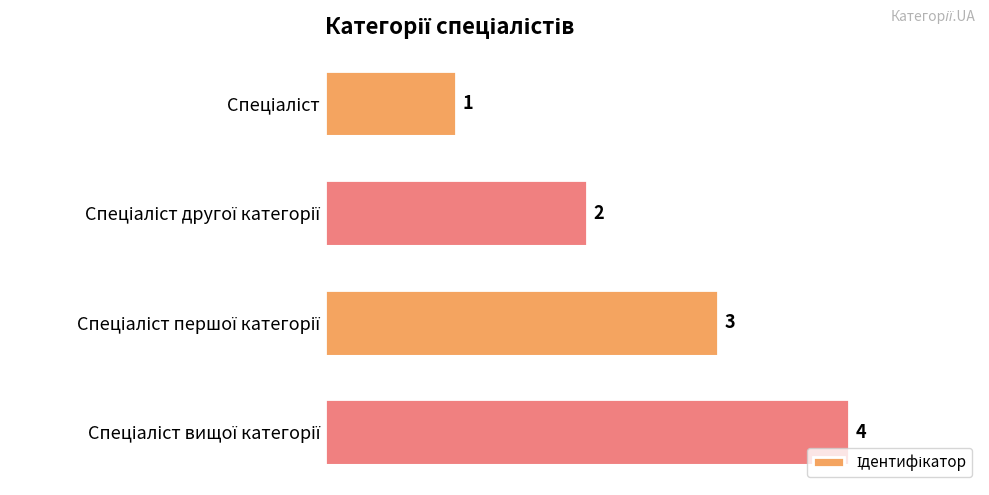

Count the values in the range 2 to 4.

3